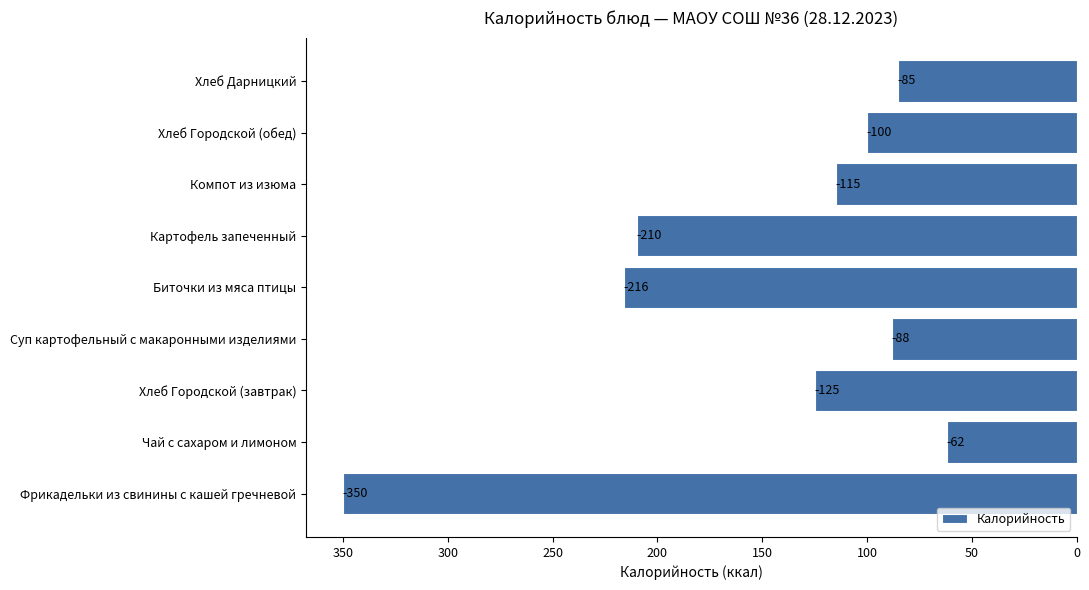

Are the bars horizontal?

Yes